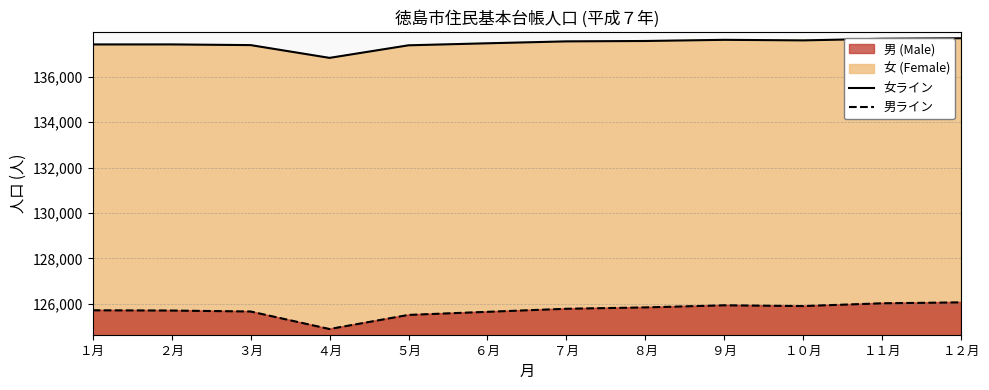

At which category does the chart reach its peak across all series?

１２月